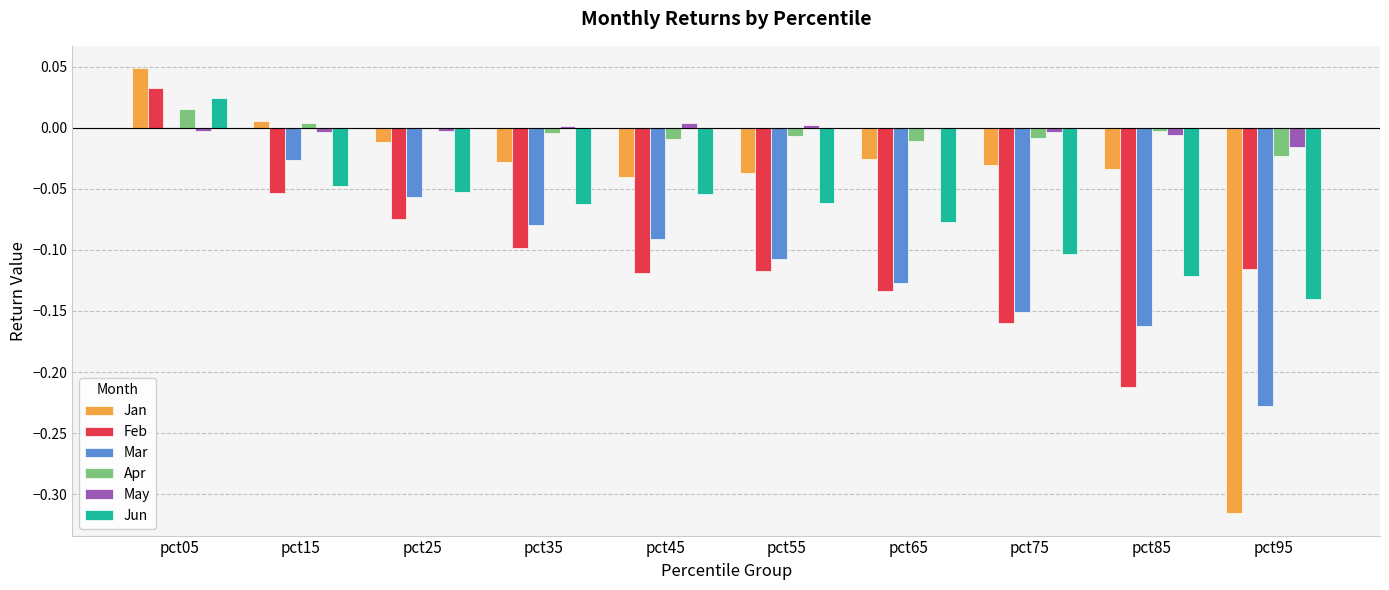

At which category is the sum across all series the highest?

pct05